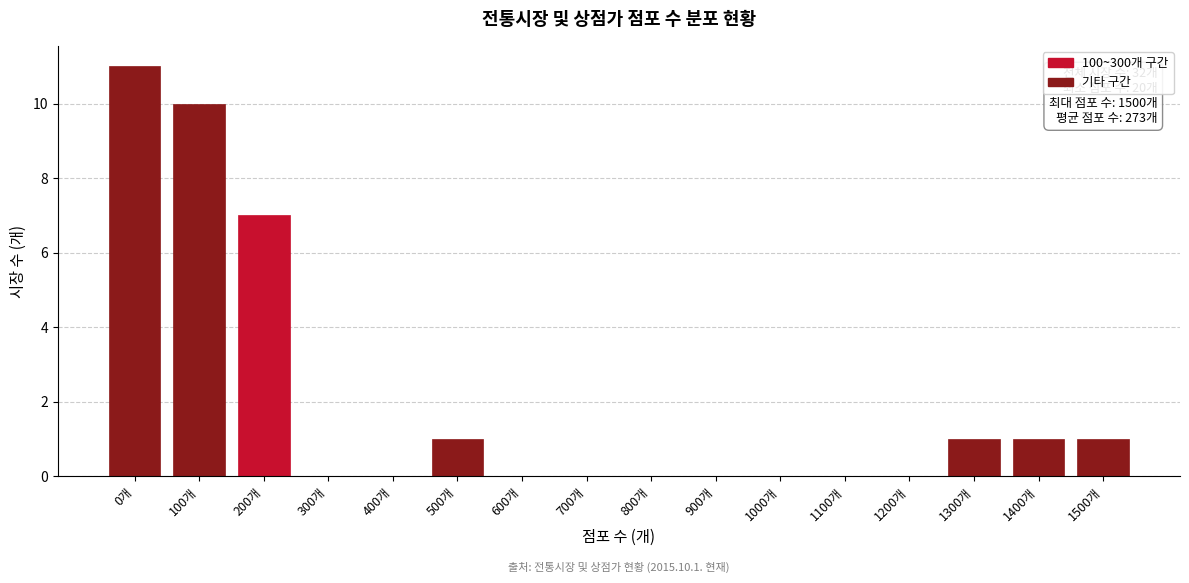

Reading left to right, list all the values displayed in this chart.

0개=11	100개=10	200개=7	300개=0	400개=0	500개=1	600개=0	700개=0	800개=0	900개=0	1000개=0	1100개=0	1200개=0	1300개=1	1400개=1	1500개=1